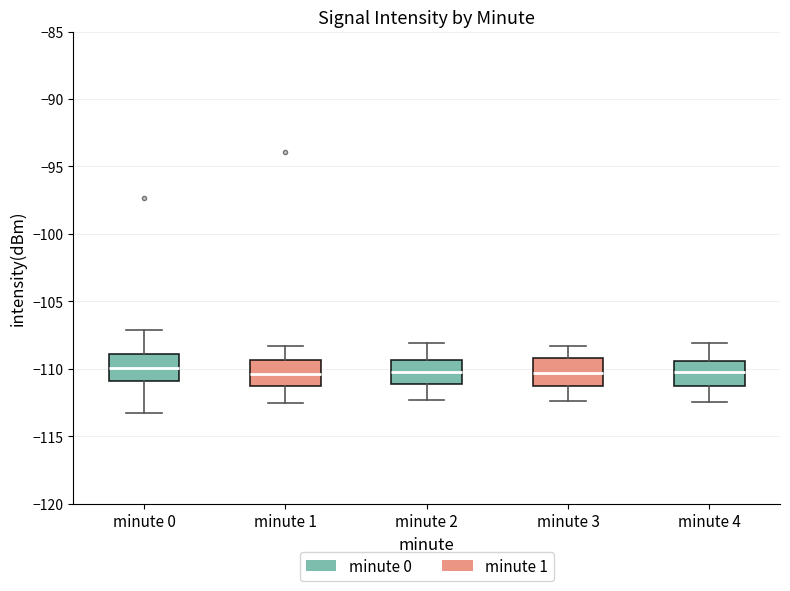

Reading left to right, read every box against the y-axis: the position of its median line, the range the box covers, and the ends of its whiskers. The values are not printed on the chart, so give them approximately, as read against the axis.

minute 0: median -110.0, box -111.0 to -109.0, whiskers -113.5 to -107.0
minute 1: median -110.5, box -111.5 to -109.5, whiskers -112.5 to -108.5
minute 2: median -110.0, box -111.0 to -109.5, whiskers -112.5 to -108.0
minute 3: median -110.5, box -111.0 to -109.0, whiskers -112.5 to -108.5
minute 4: median -110.0, box -111.5 to -109.5, whiskers -112.5 to -108.0